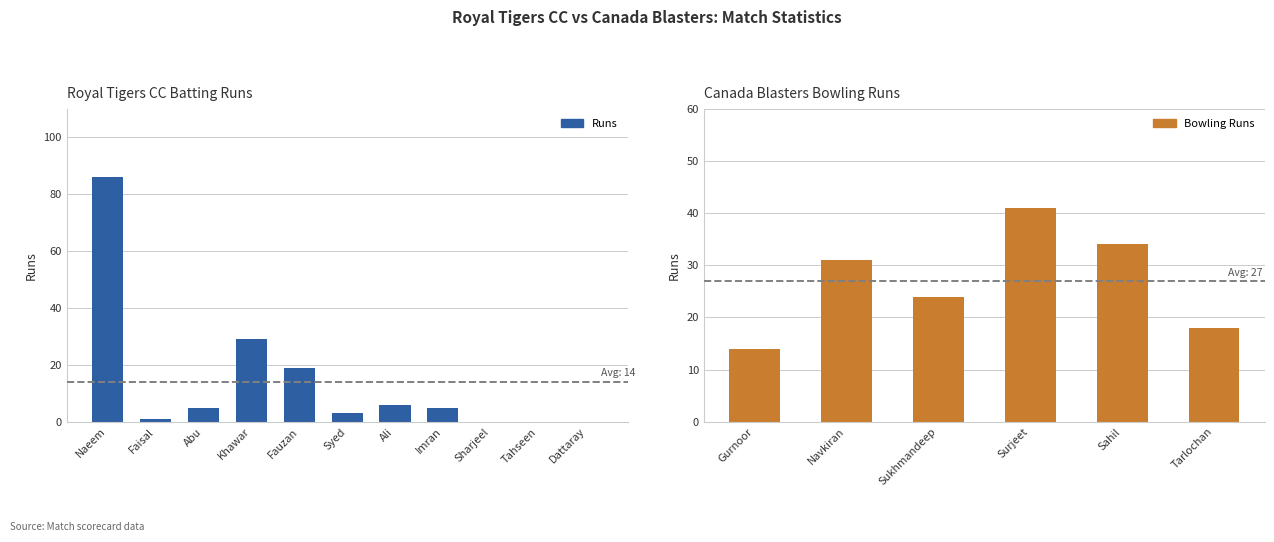

At which category does the chart reach its minimum across all series?

Sharjeel